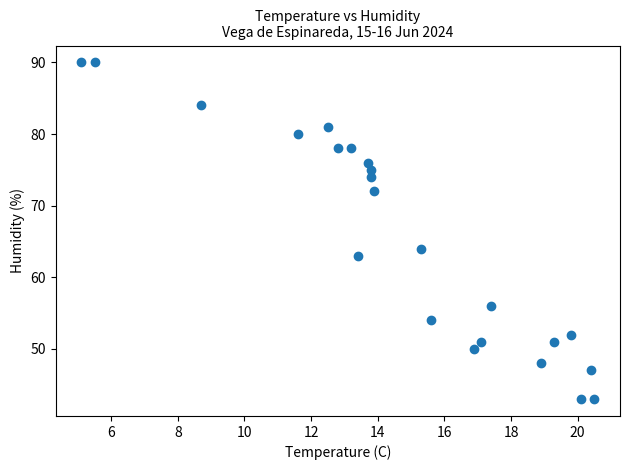

What is the range of Y values (max minus min)?

47